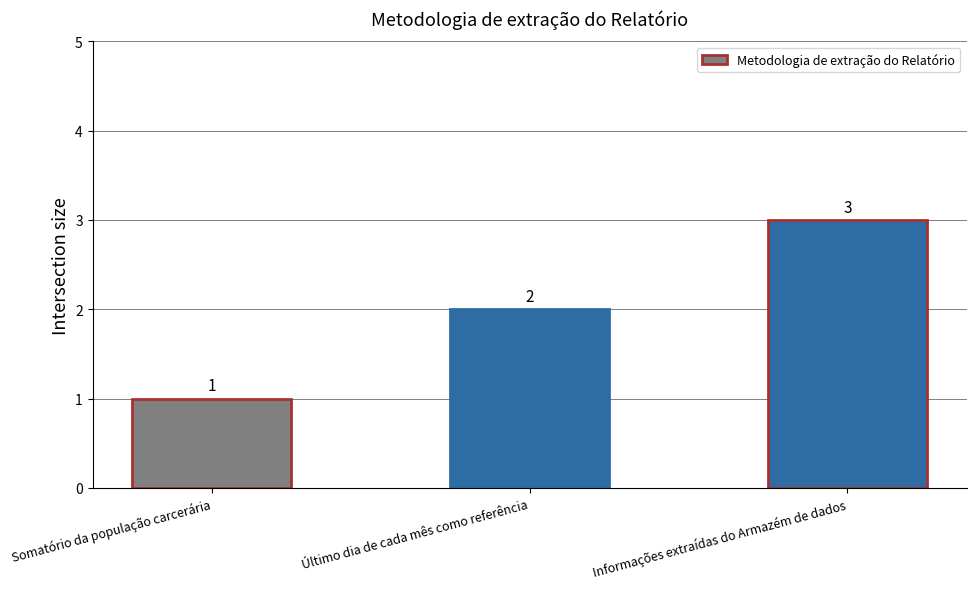

What is the label of the 2nd bar from the right?

Último dia de cada mês como referência